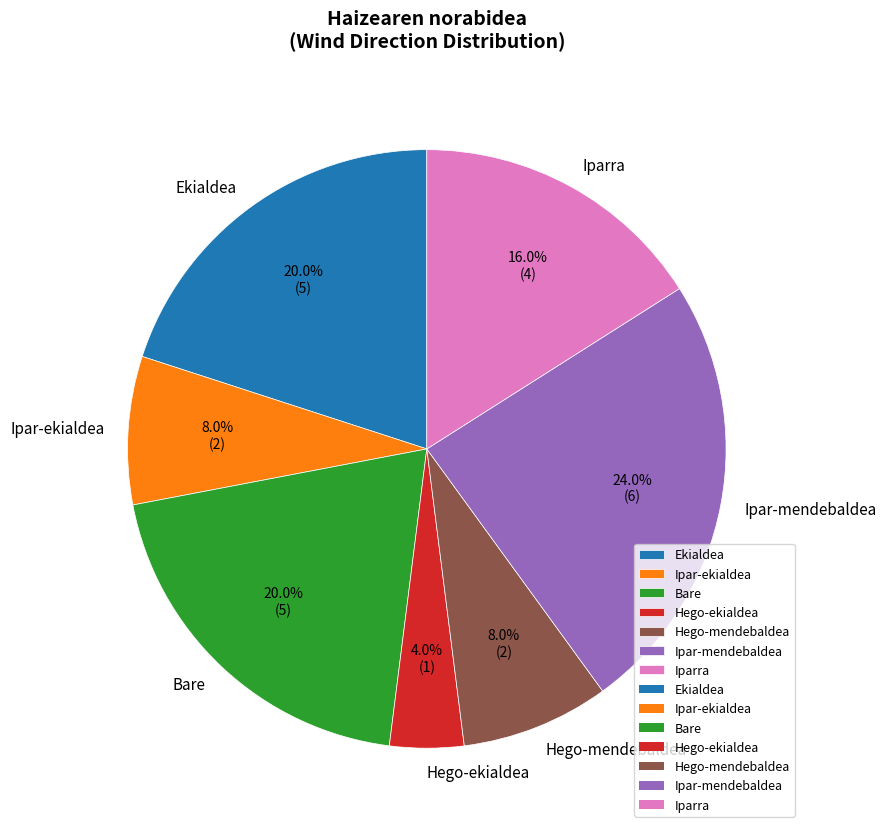

Count the number of slices in the pie.

7